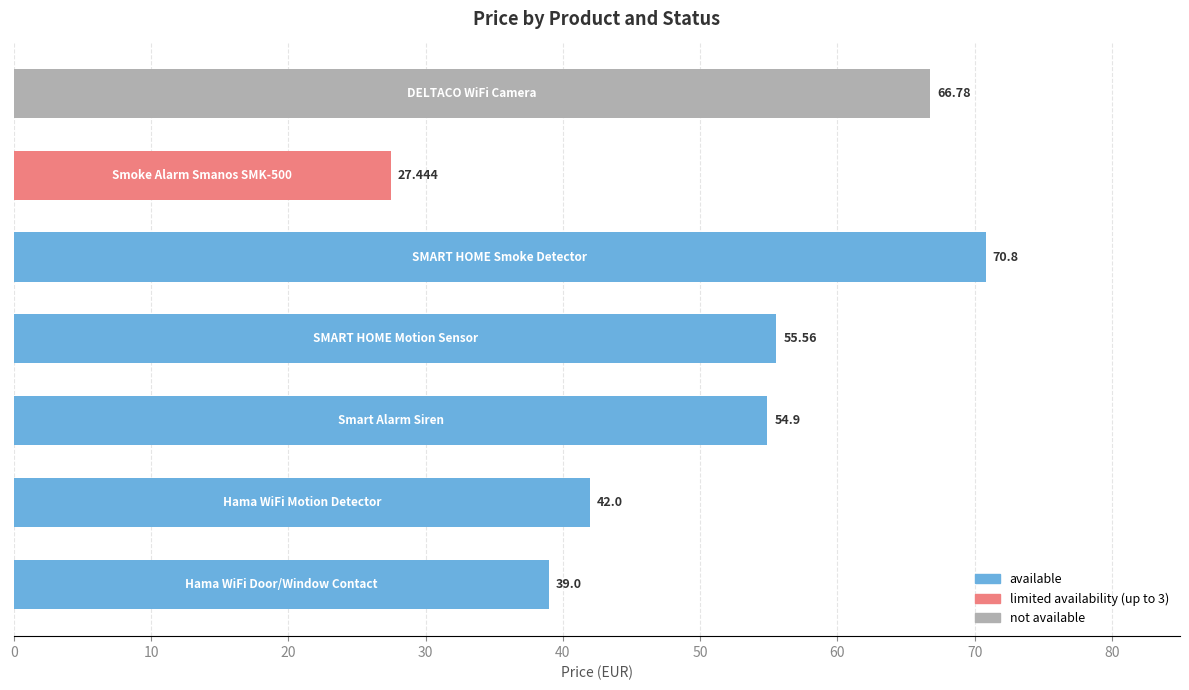

Are the bars grouped side by side (vs. stacked)?

No